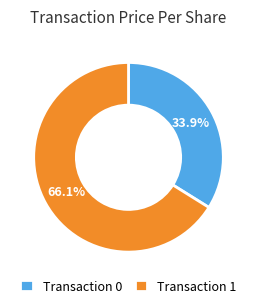

How many segments does this pie chart have?

2